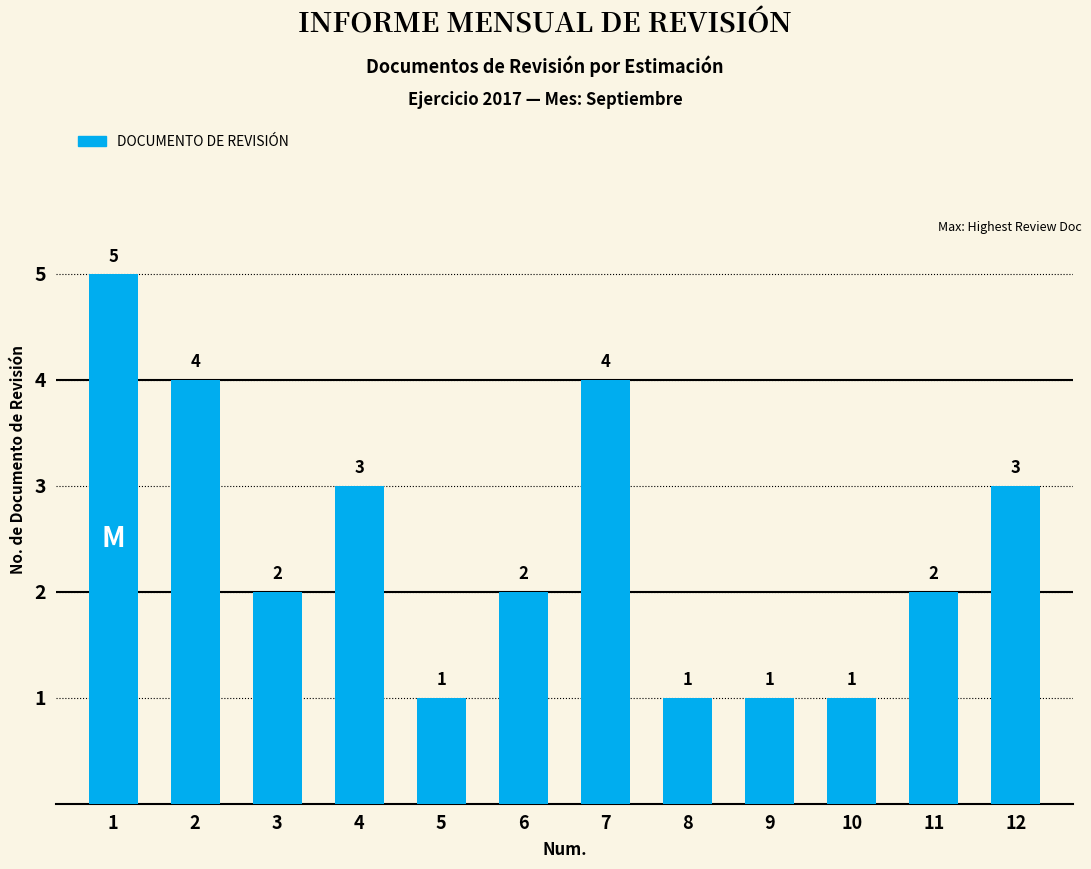

What is the average value?

2